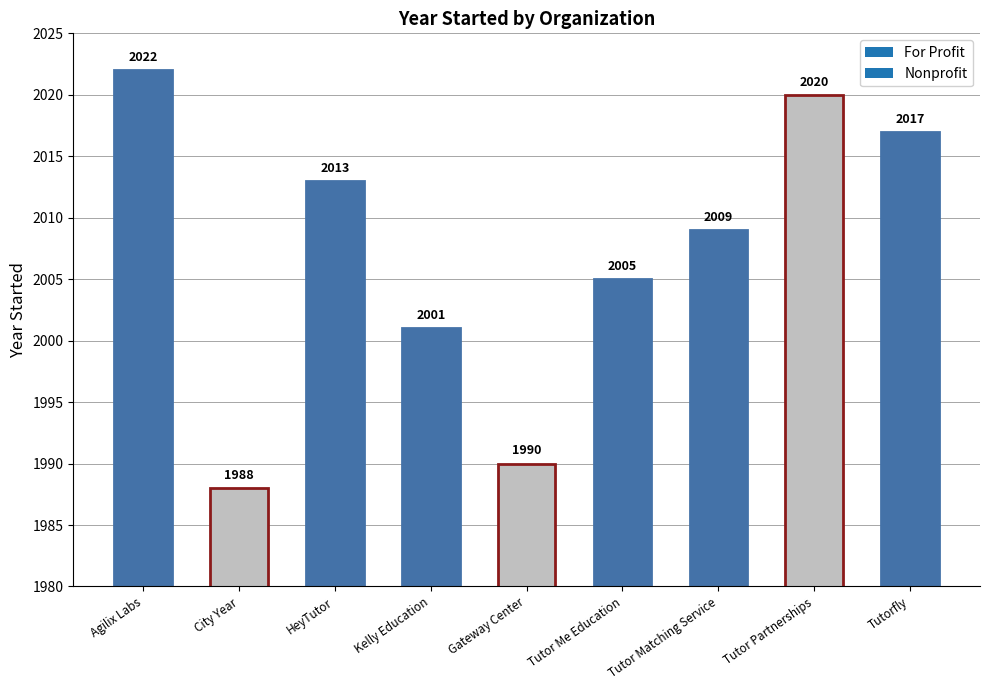

At which label is the value closest to 2005?

Tutor Me Education